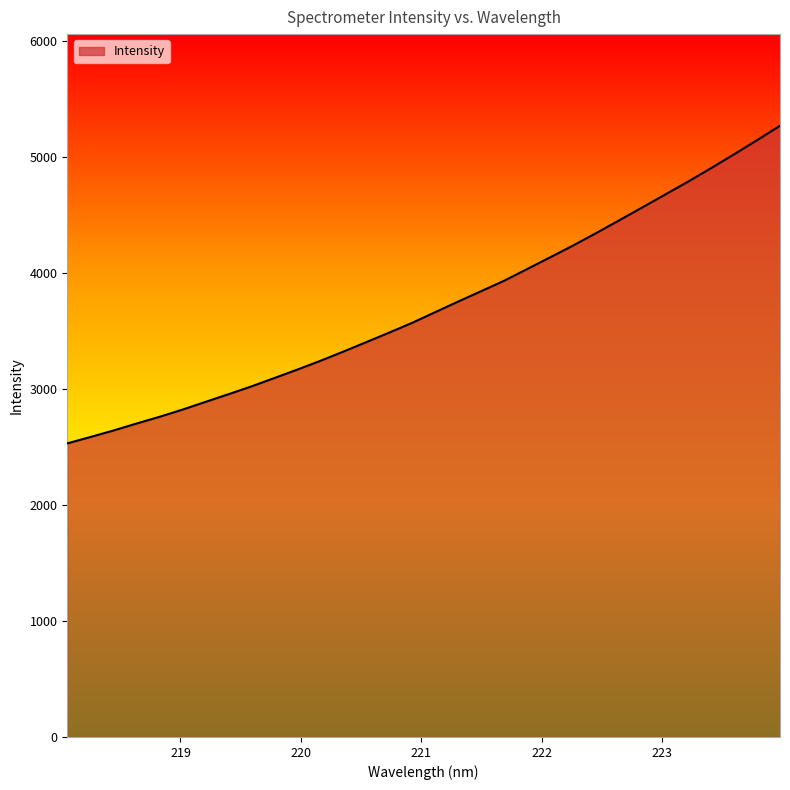

What is the smallest value displayed?

2530.5